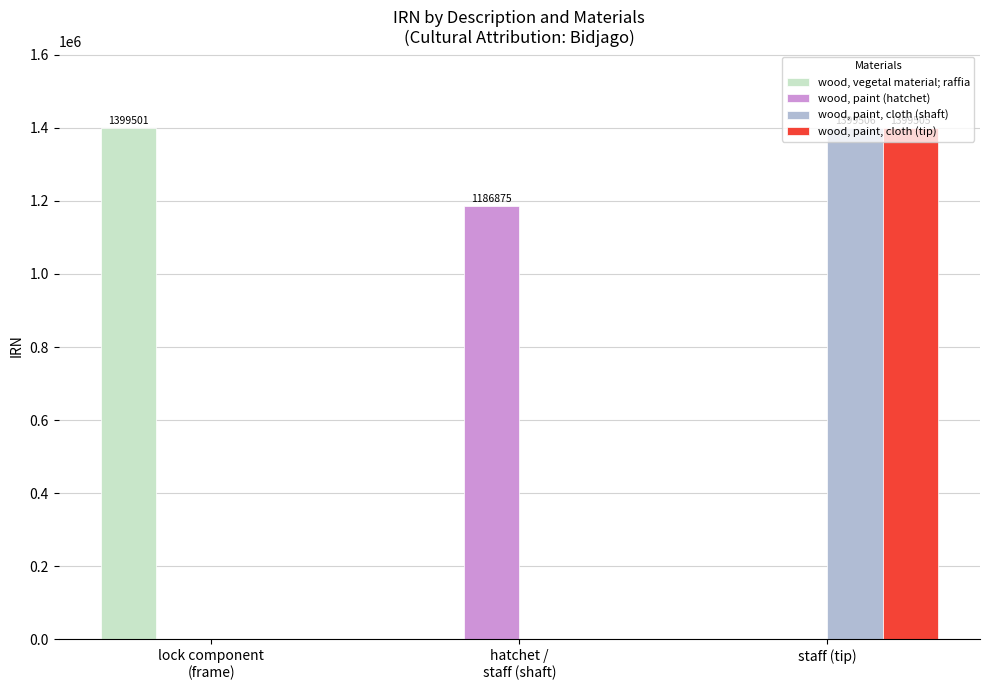

At which category is the sum across all series the highest?

staff (tip)